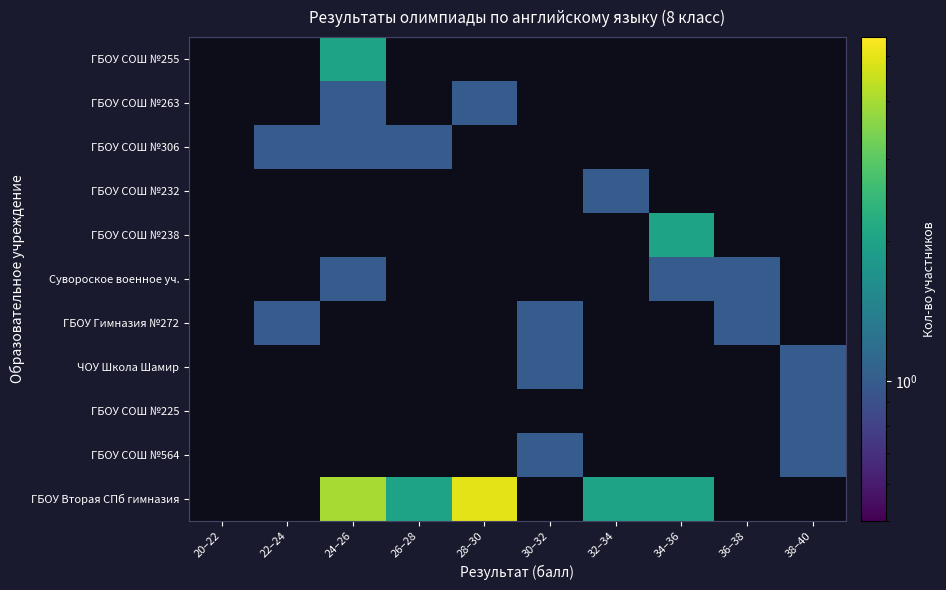

At which category is the sum across all series the highest?

24–26